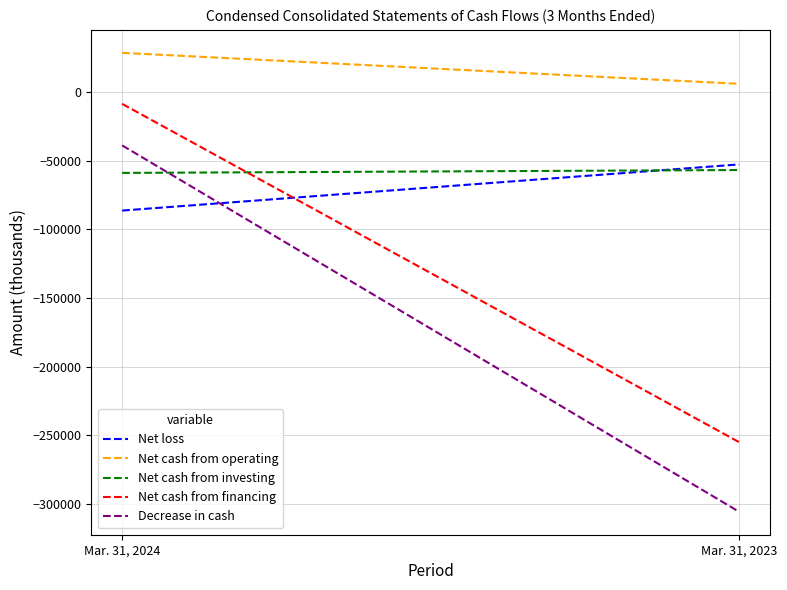

At Mar. 31, 2023, list the series in order from largest to smallest.

Net cash from operating, Net loss, Net cash from investing, Net cash from financing, Decrease in cash